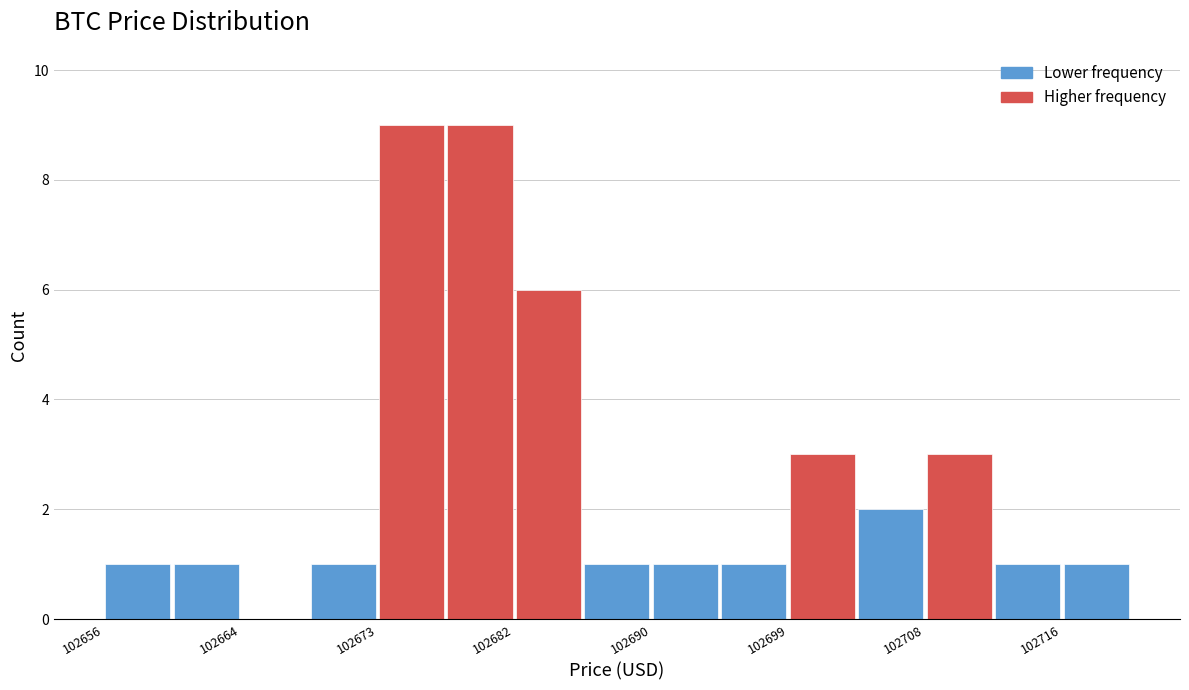

Reading left to right, list every bar in this chart as the range it spans on the x-axis followed by its height. Neither the bar edges nor the heights are printed on the chart, so give them approximately, as read against the axes.

102656 to 102660: 1
102660 to 102664: 1
102664 to 102669: 0
102669 to 102673: 1
102673 to 102677: 9
102677 to 102682: 9
102682 to 102686: 6
102686 to 102690: 1
102690 to 102695: 1
102695 to 102699: 1
102699 to 102703: 3
102703 to 102708: 2
102708 to 102712: 3
102712 to 102716: 1
102716 to 102721: 1